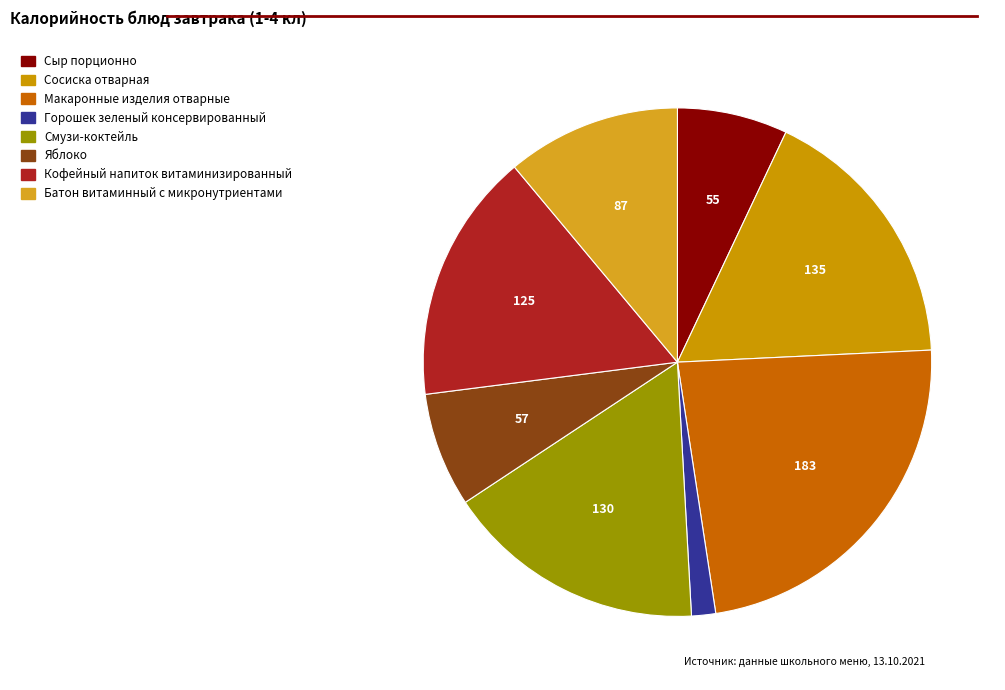

Do Горошек зеленый консервированный and Яблоко together represent more than half of the pie?

No